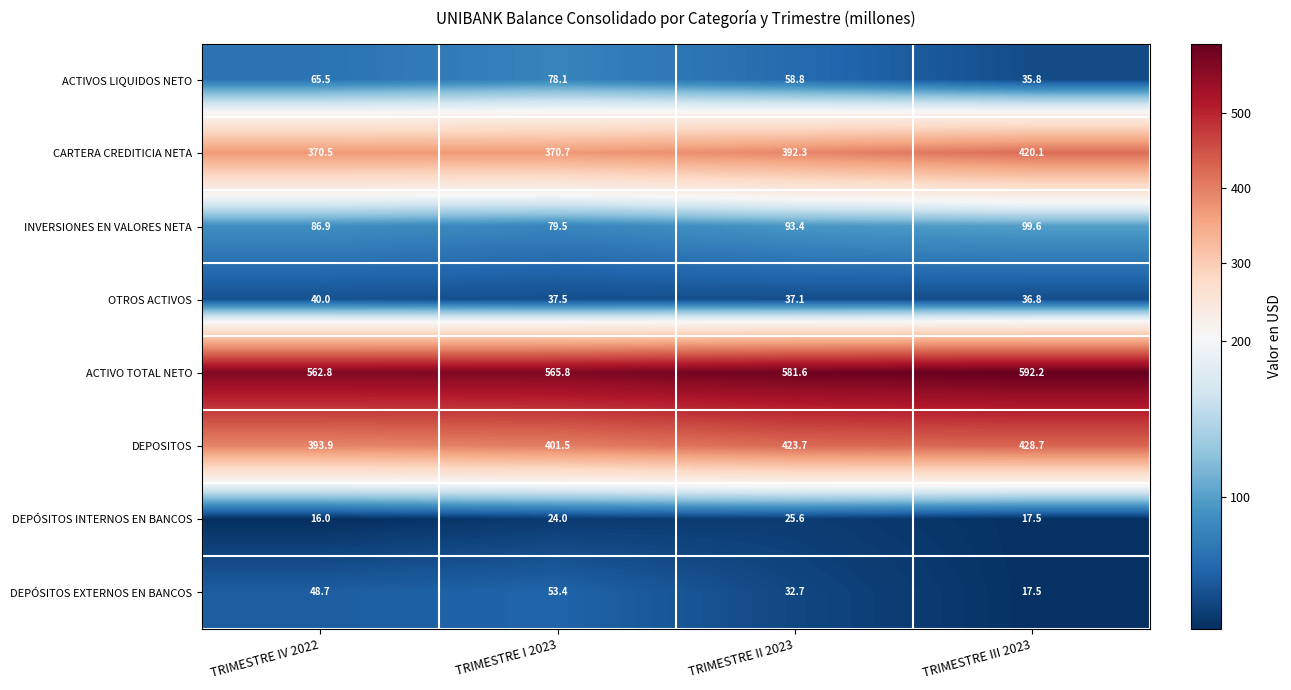

Which series changed the most between TRIMESTRE II 2023 and TRIMESTRE III 2023?

CARTERA CREDITICIA NETA